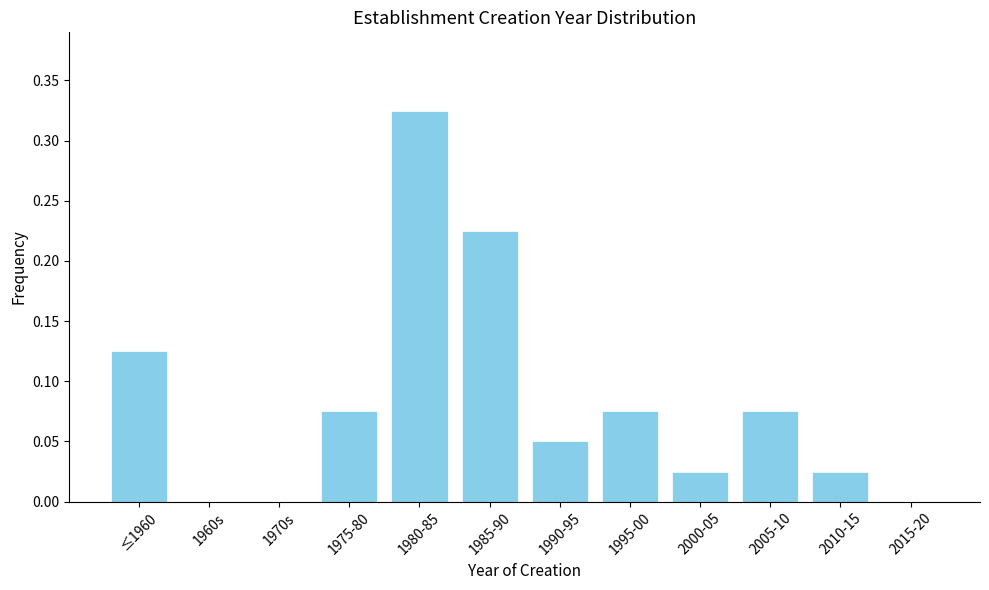

Is it true that the value at 1970s is -0.2?

False